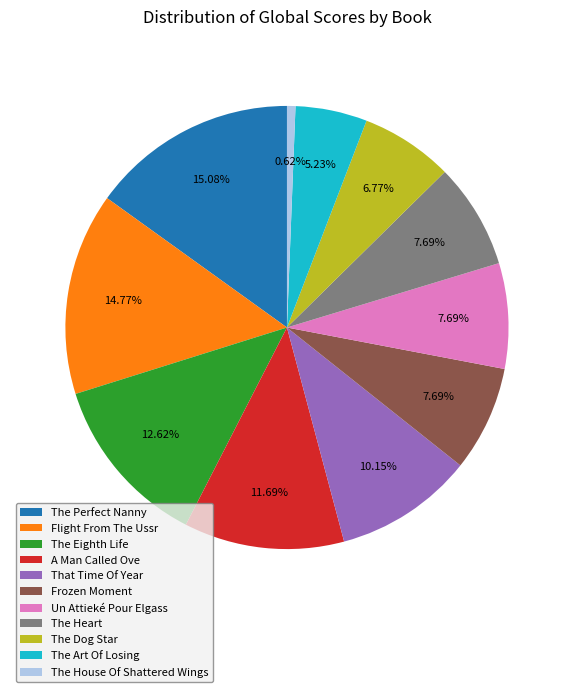

What percentage is NOT represented by Frozen Moment?

92.3%